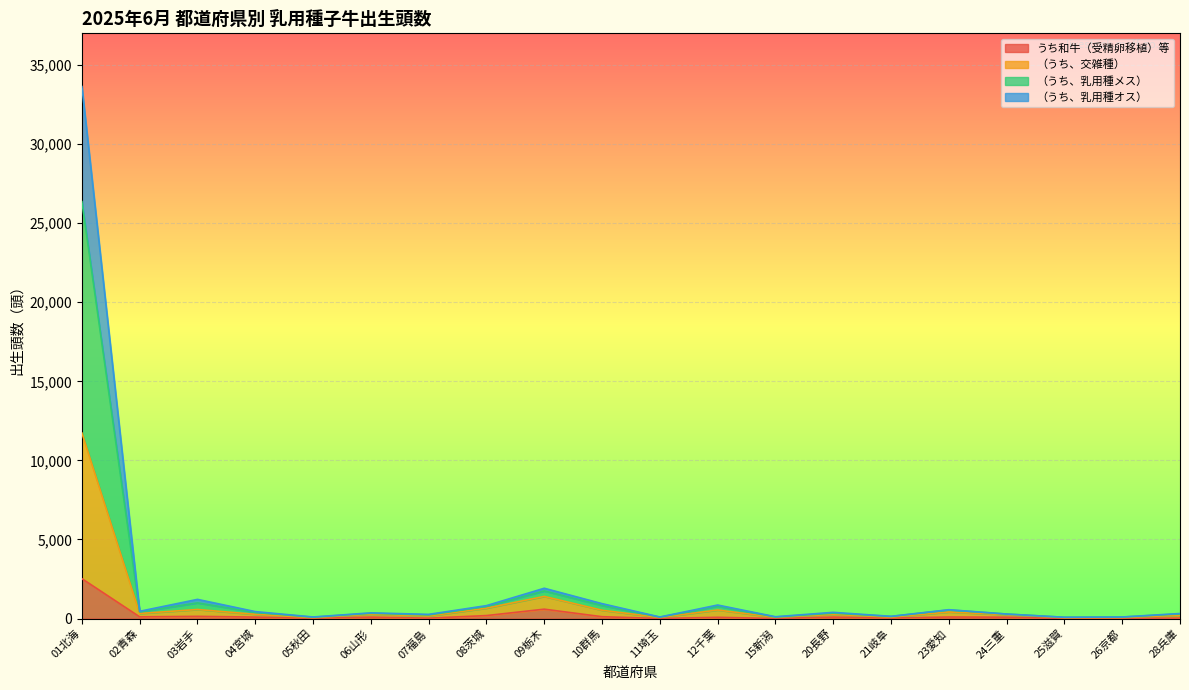

True or false: （うち、乳用種オス） has more than 1 points higher than both neighbors.

True